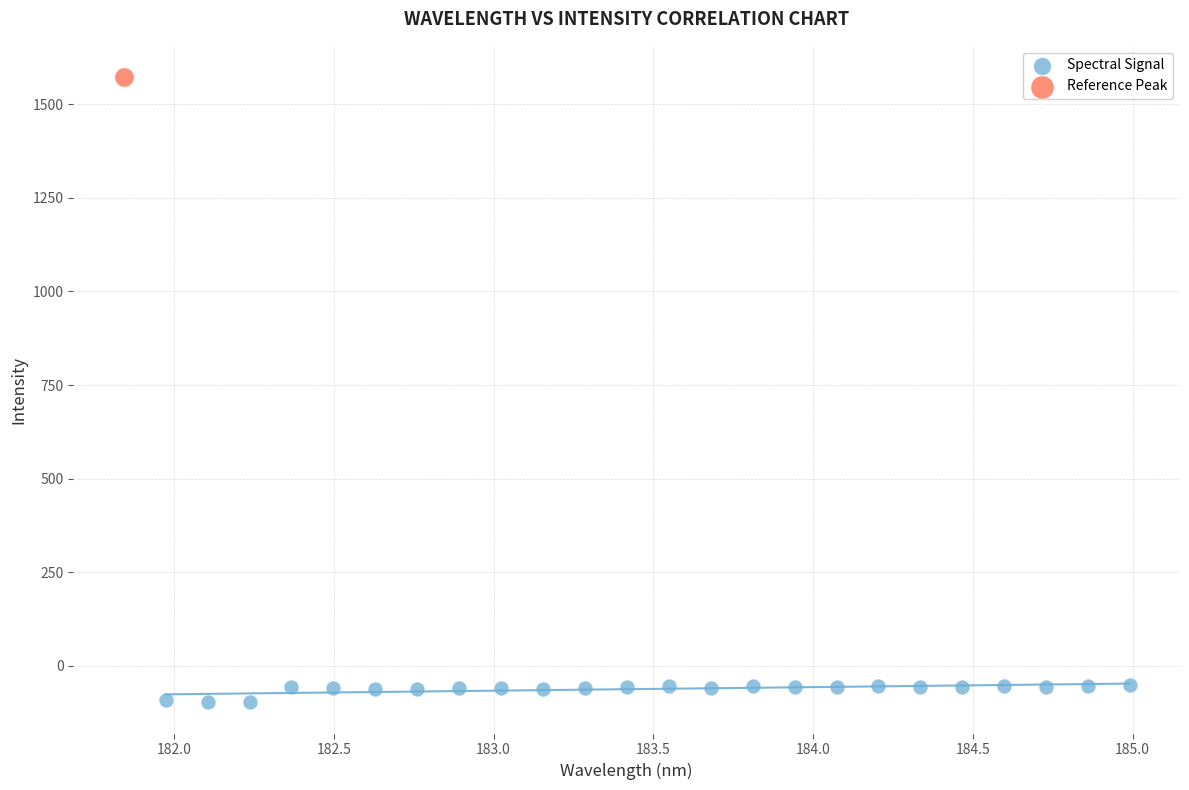

What are all the series names shown in the legend?

Spectral Signal, Reference Peak